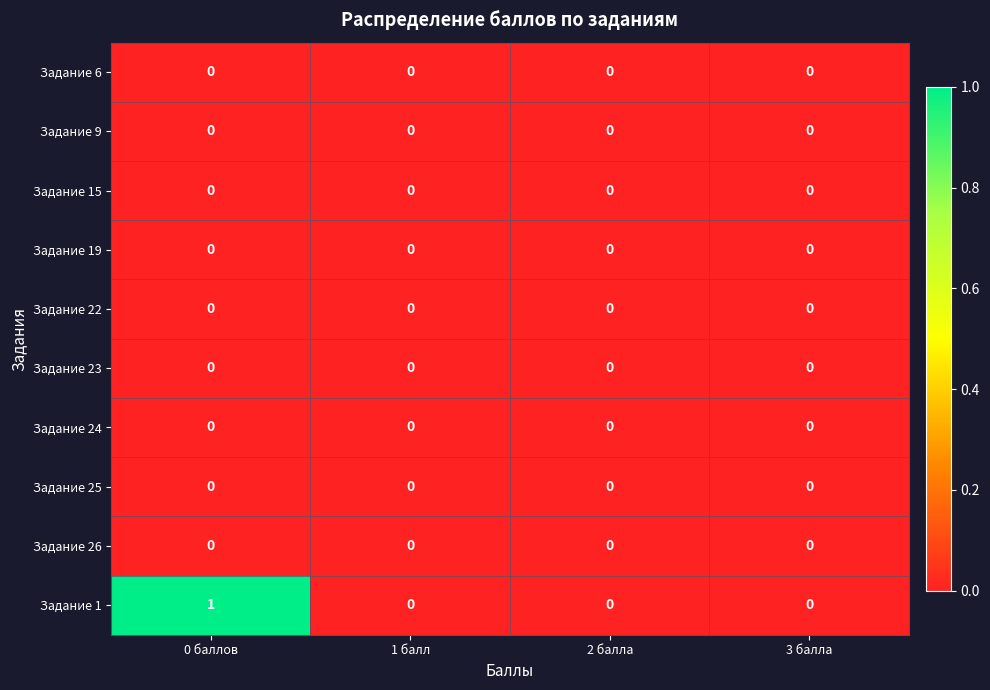

Which label corresponds to the largest value in the chart?

0 баллов